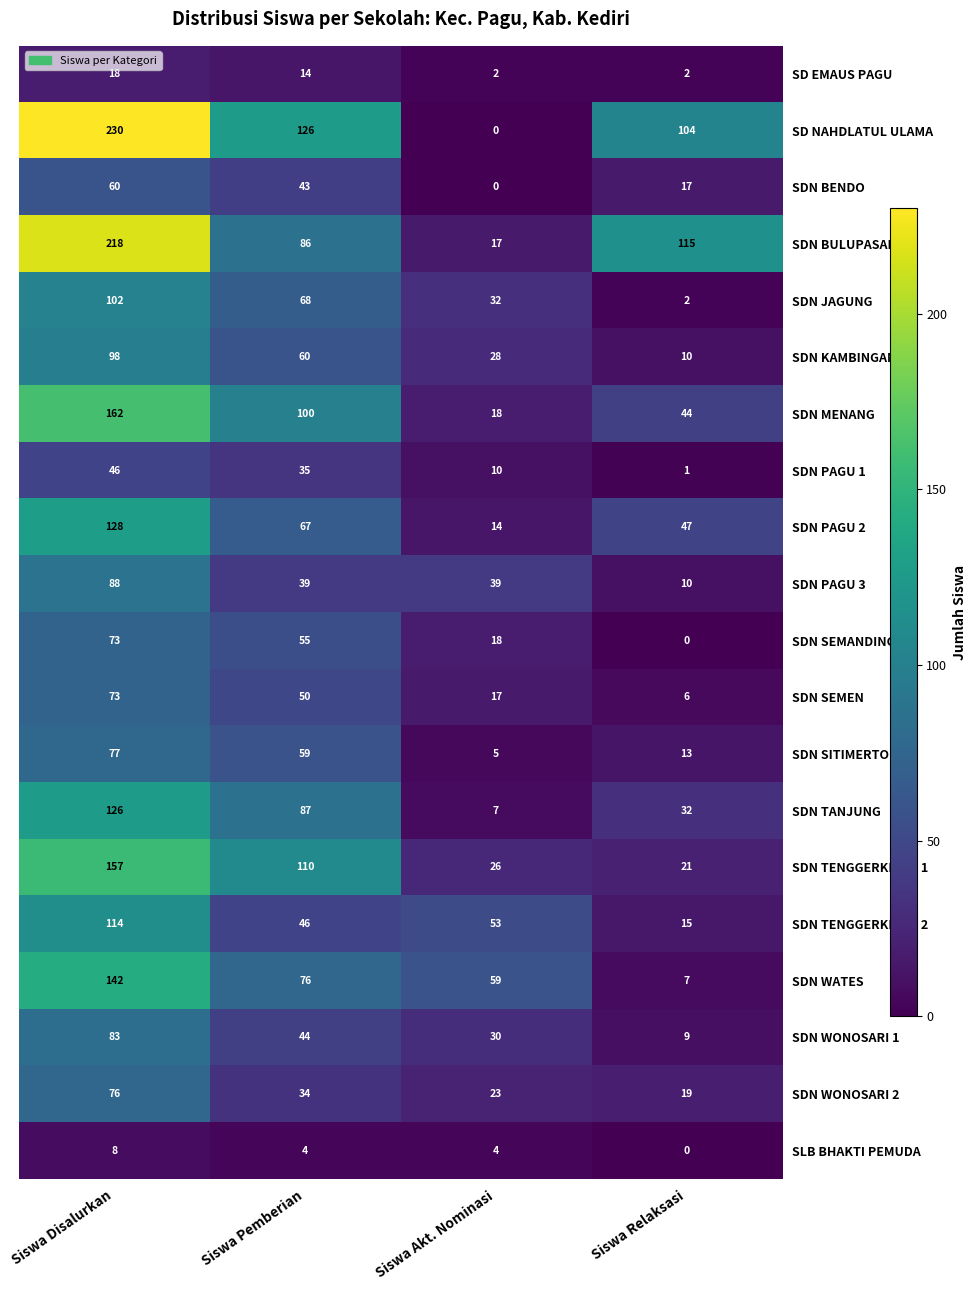

What is the maximum value shown in the chart?

230